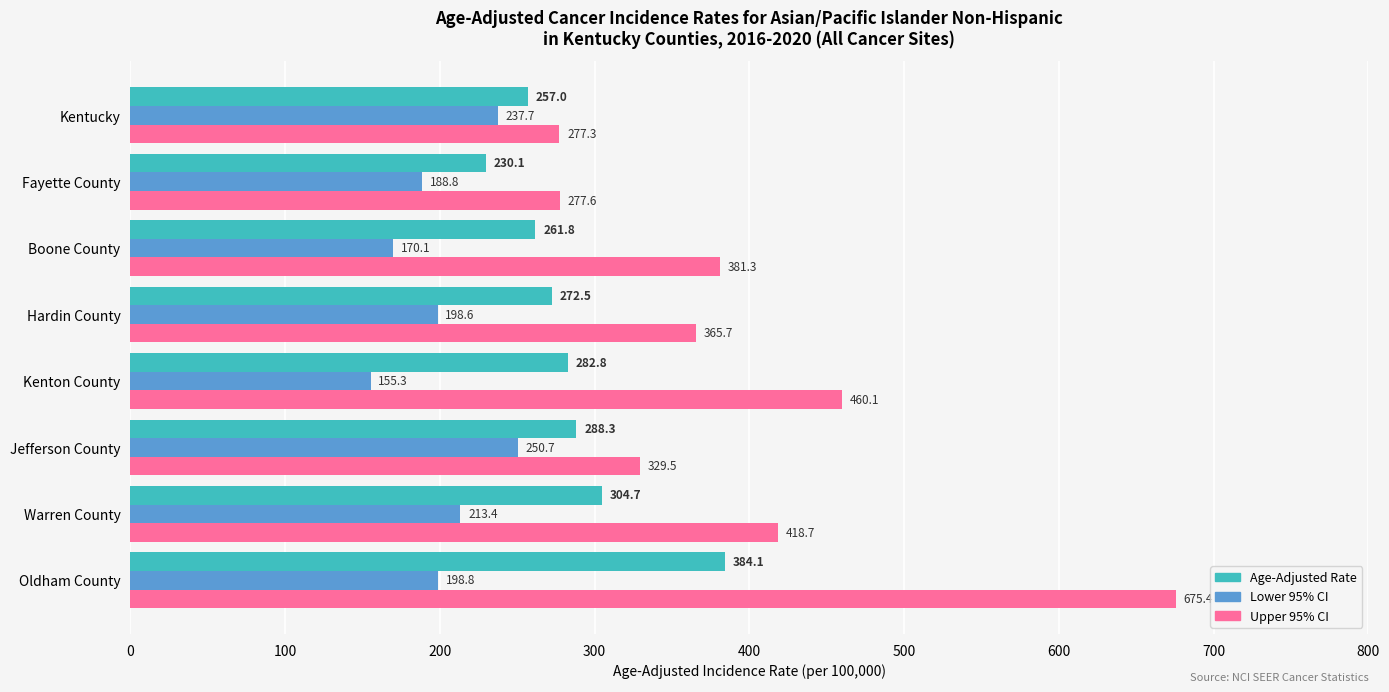

The Upper 95% CI series shows 381.3 at Boone County. True or false?

True